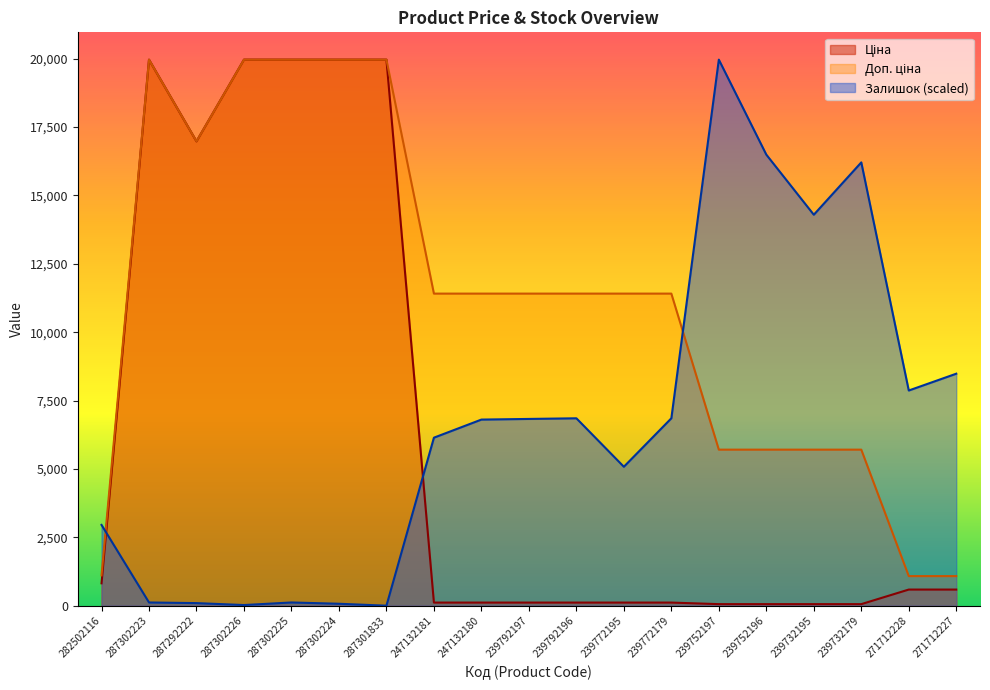

What is the spread (max minus min) of values at 239732195?

14236.8